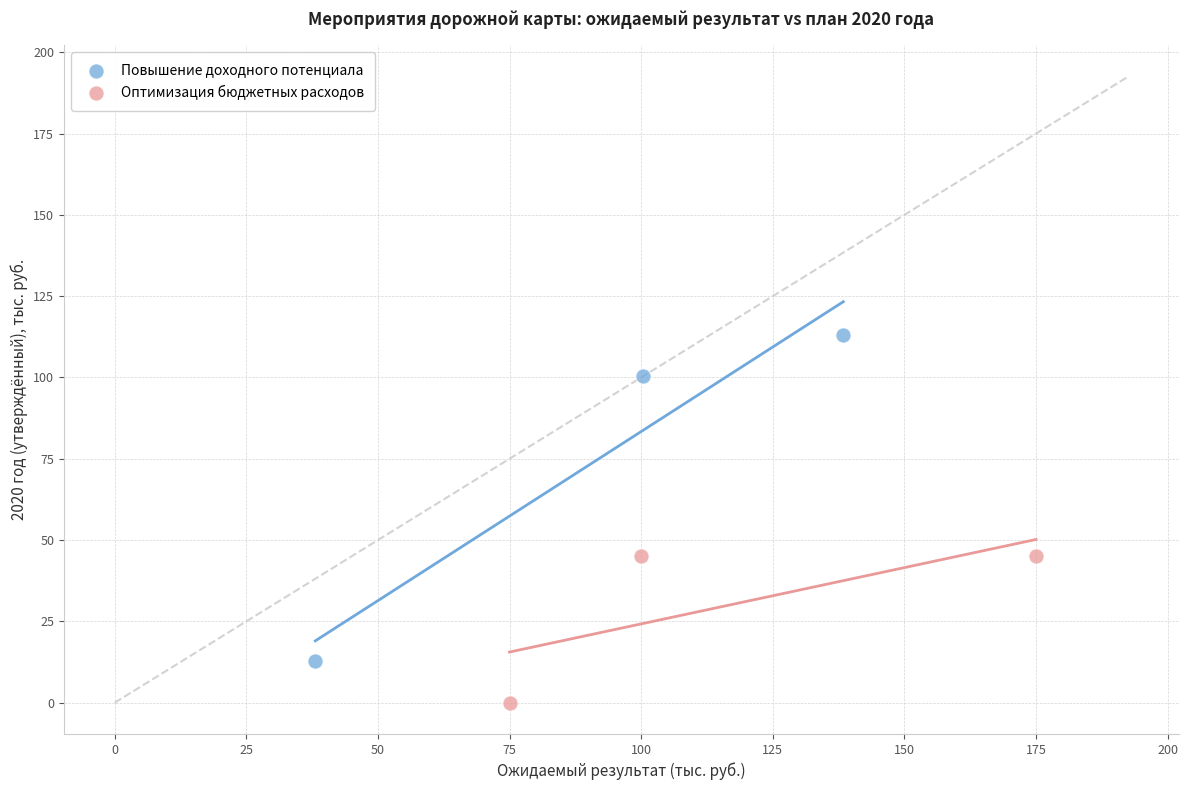

Which series contains the lowest Y value?

Оптимизация бюджетных расходов